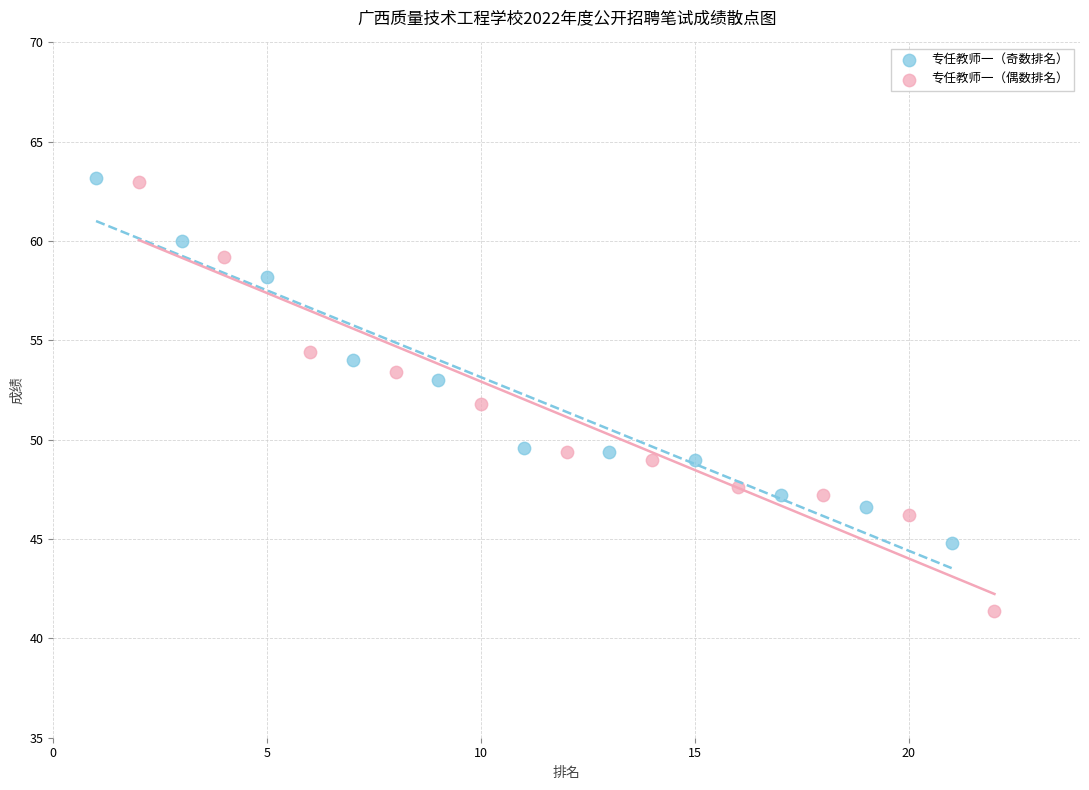

What are all the series names shown in the legend?

专任教师一（奇数排名）, 专任教师一（偶数排名）